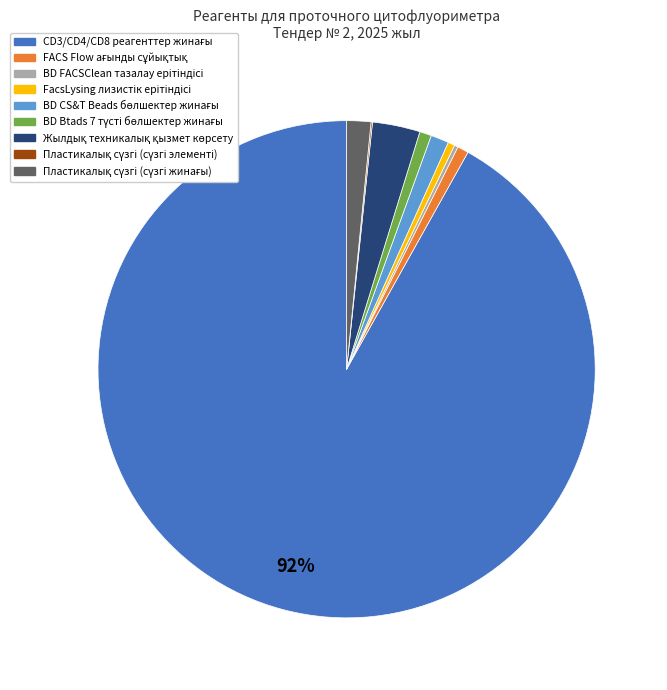

To the nearest percent, what is the average slice percentage?

11%